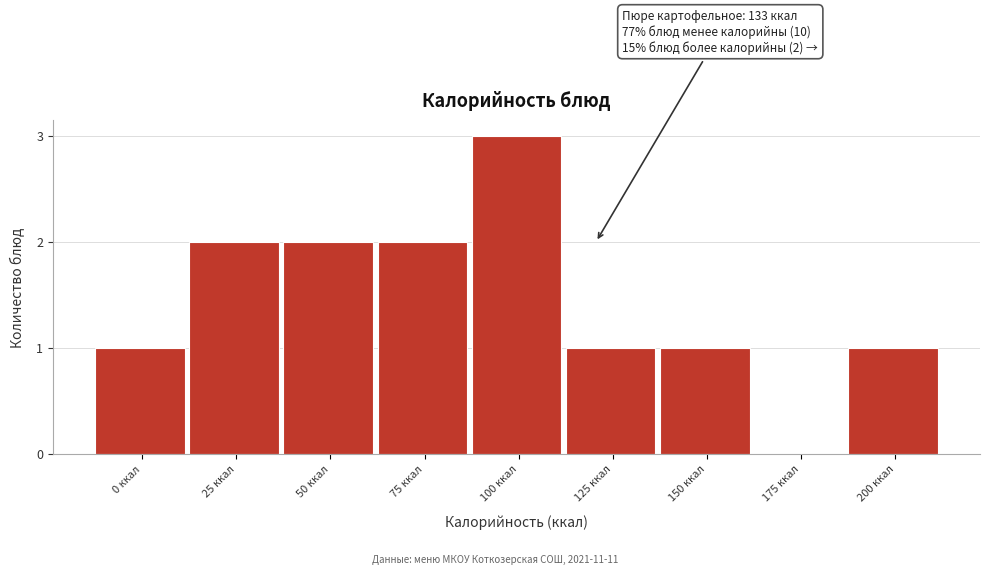

Reading left to right, transcribe all the data shown in this chart.

0 ккал=1	25 ккал=2	50 ккал=2	75 ккал=2	100 ккал=3	125 ккал=1	150 ккал=1	175 ккал=0	200 ккал=1